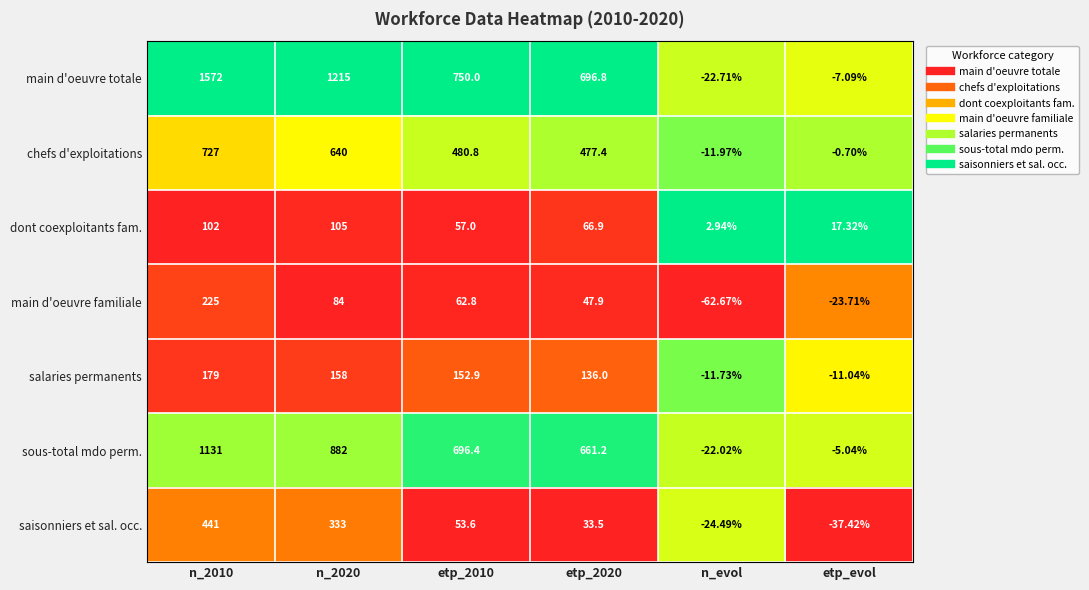

List the series in order of their peak value, highest first.

main d'oeuvre totale, sous-total mdo perm., chefs d'exploitations, saisonniers et sal. occ., main d'oeuvre familiale, salaries permanents, dont coexploitants fam.